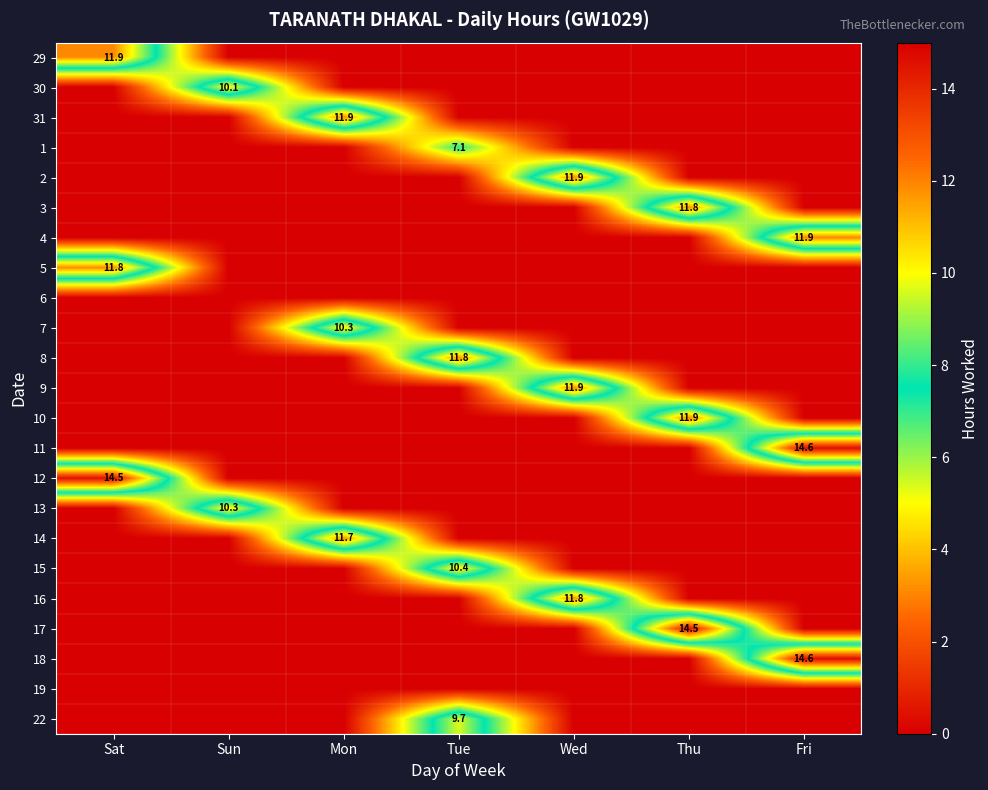

Is it true that 13 equals 10.3 at Sun?

True